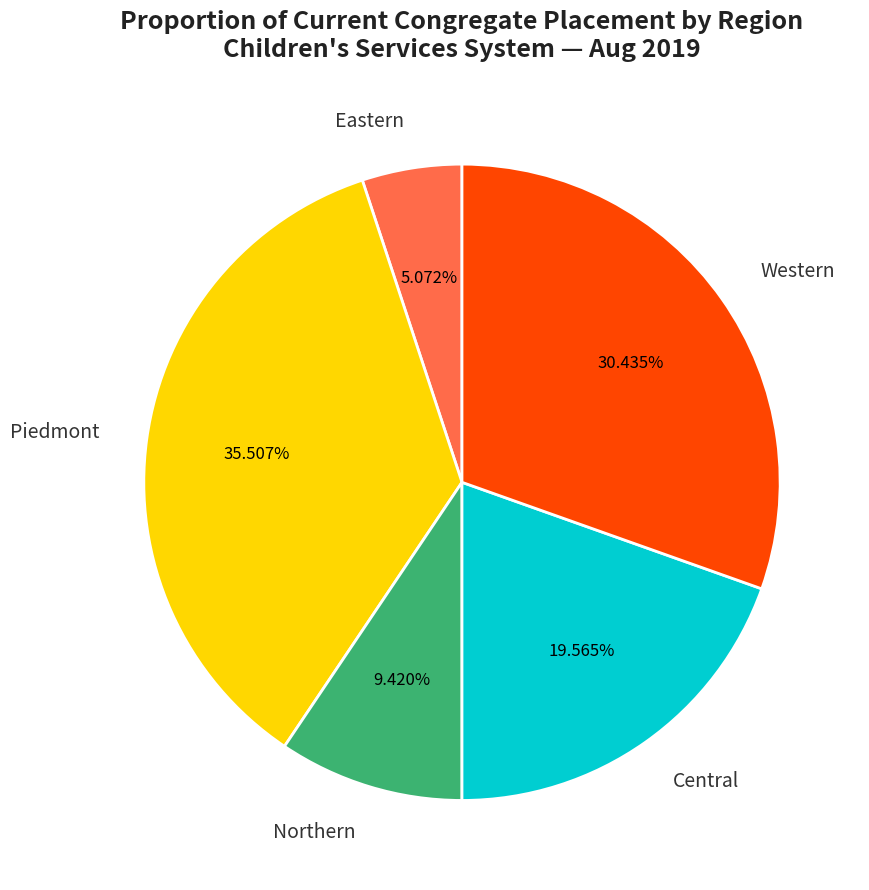

Approximately how many times larger is the value at Piedmont compared to Western?

1.2